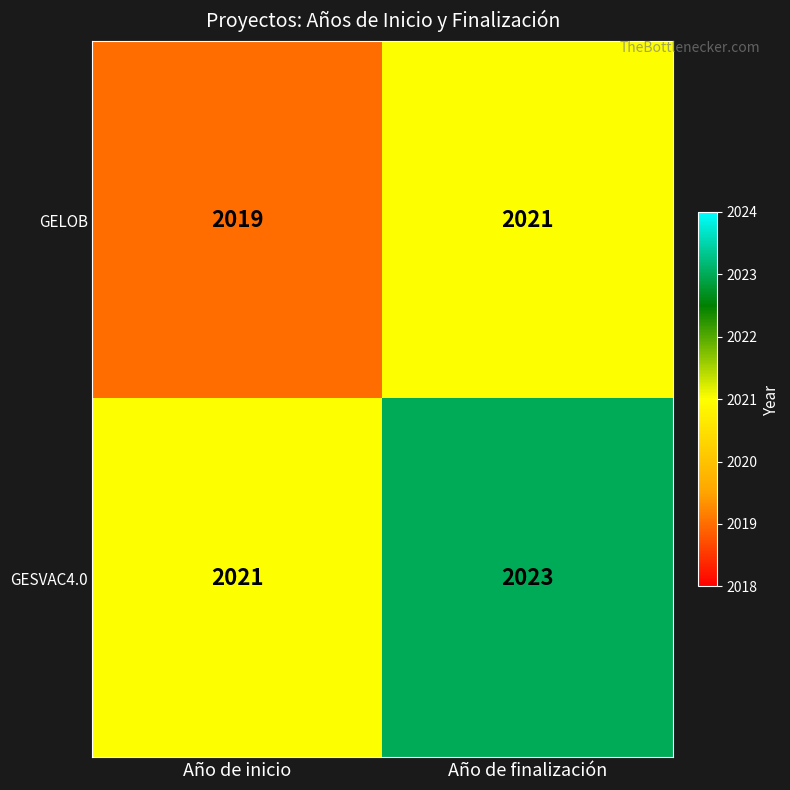

What is the smallest value displayed?

2019